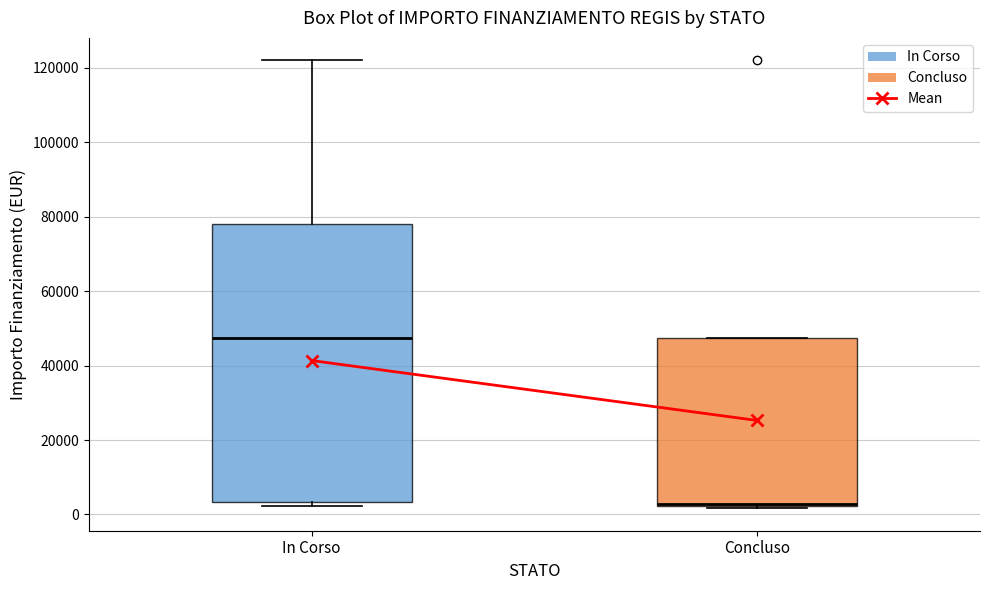

Where does the median line of the box for In Corso sit on the y-axis? The values are not printed on the chart, so give them approximately, as read against the axis.

48000